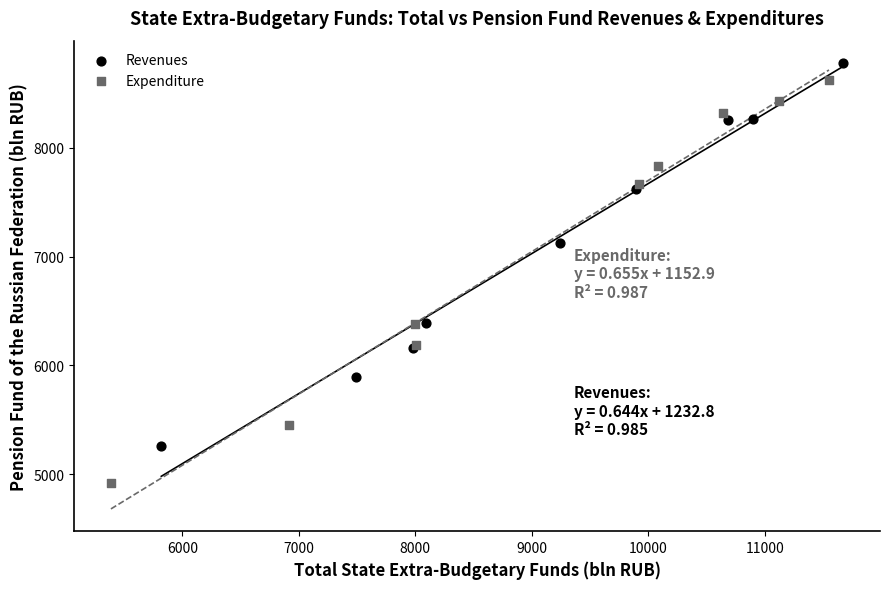

Which series reaches the minimum Y coordinate?

Expenditure